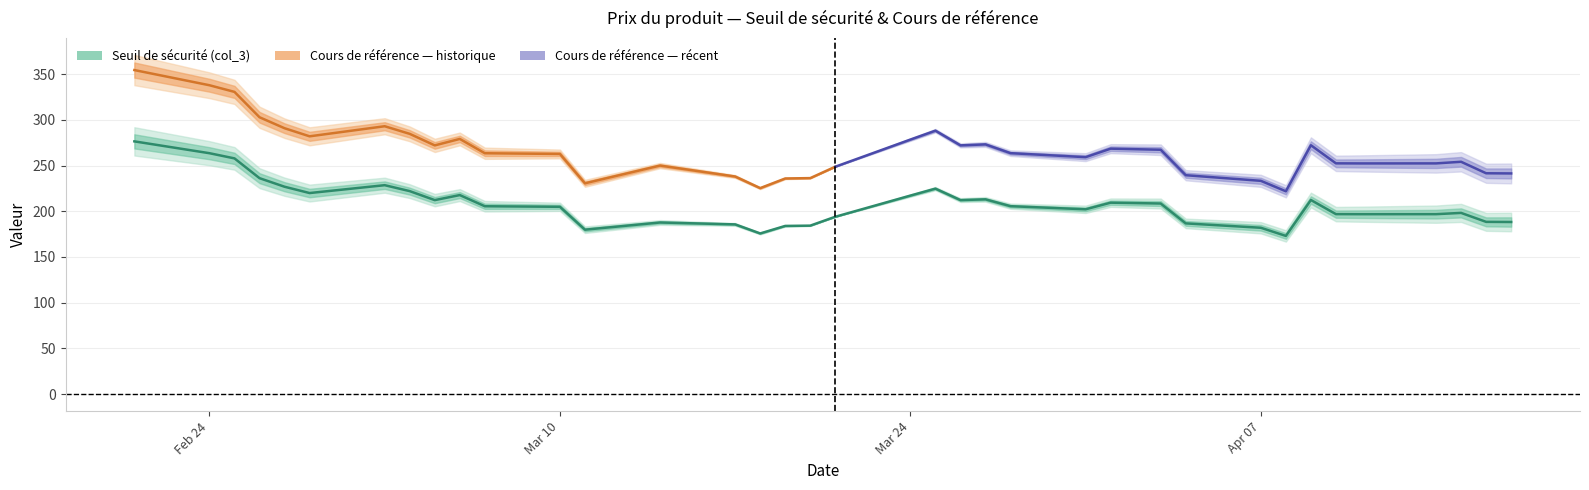

List the series in order of their overall mean, highest first.

col_4, col_3